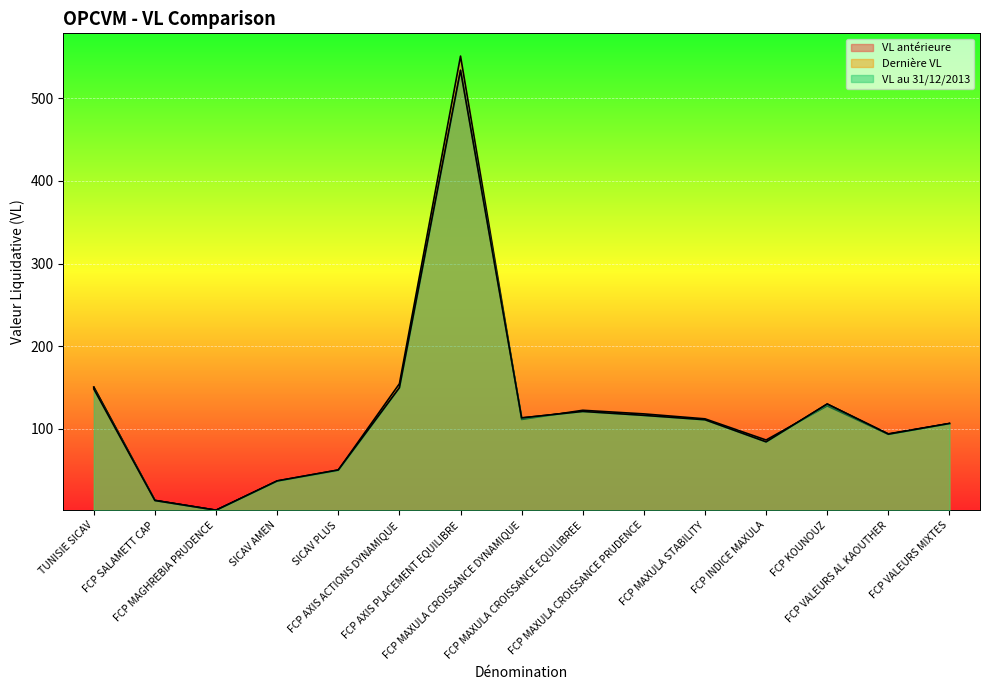

Between which two adjacent categories do Dernière VL and VL antérieure first intersect?

FCP AXIS PLACEMENT EQUILIBRE and FCP MAXULA CROISSANCE DYNAMIQUE